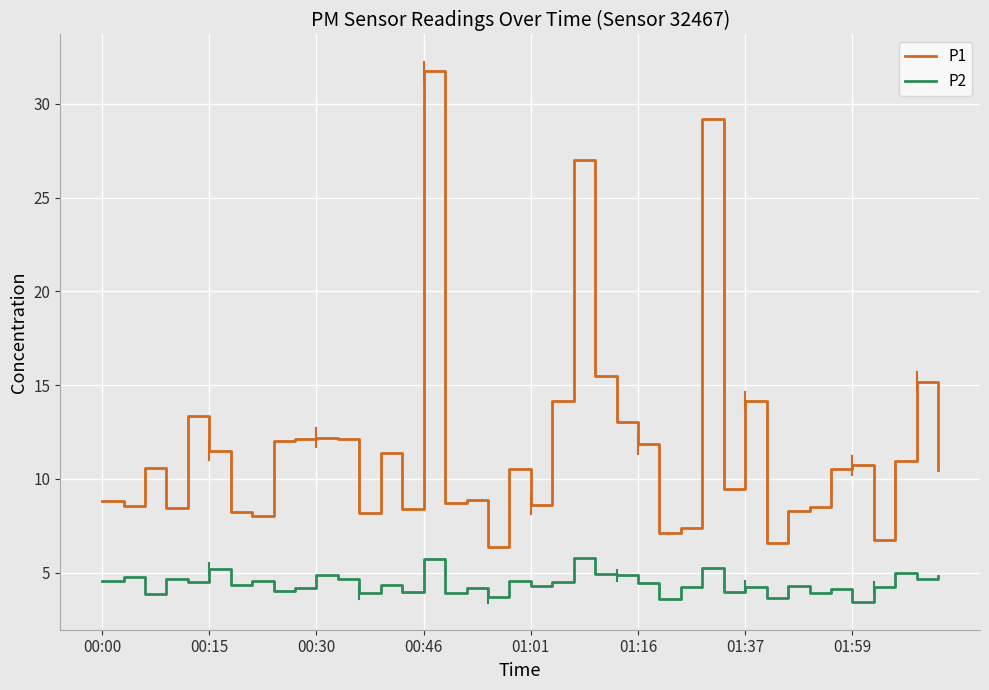

What is the difference between the maximum and minimum values in the P1 series?

25.4